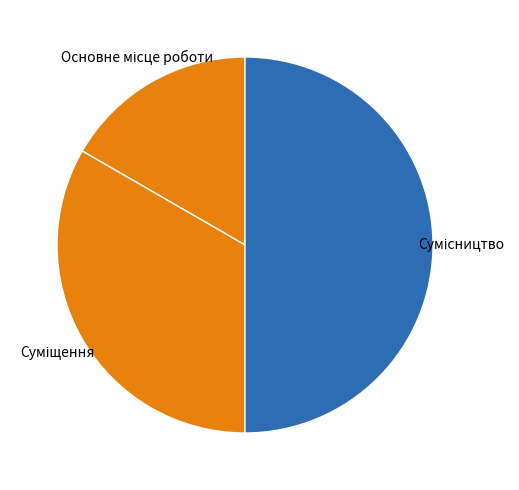

How many slices are in this pie chart?

3